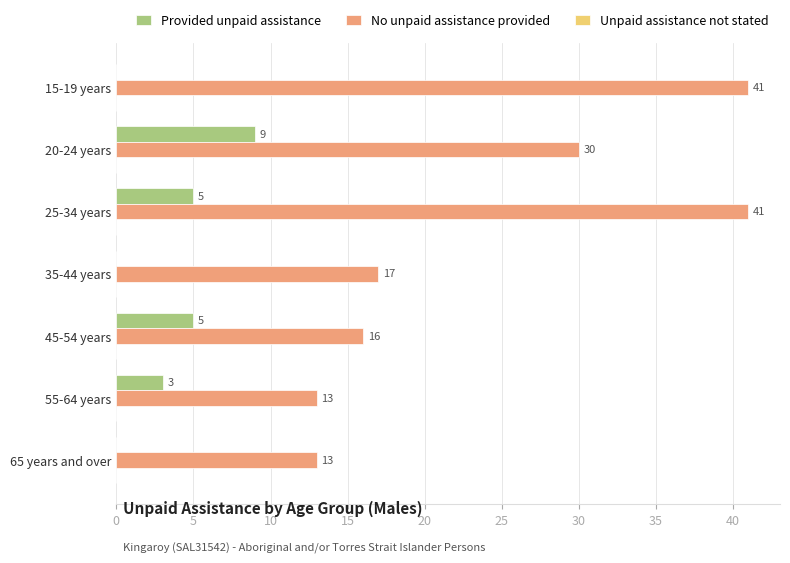

Where is No unpaid assistance provided nearest to the value 27?

20-24 years